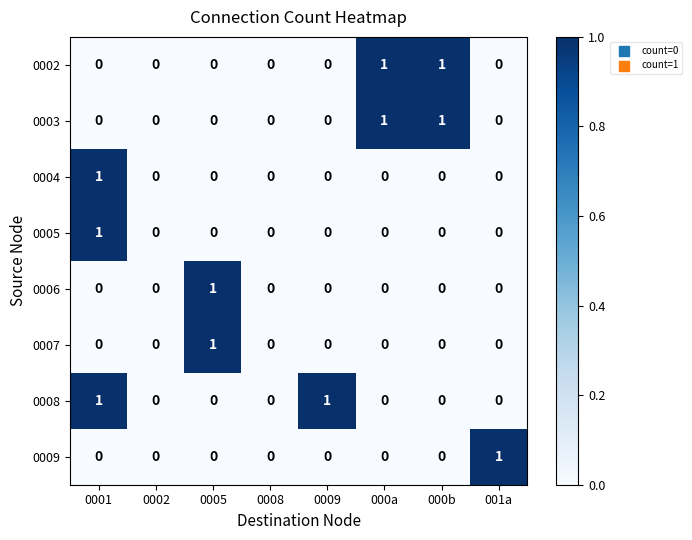

True or false: 0002 has a value of 1 at 000a.

True